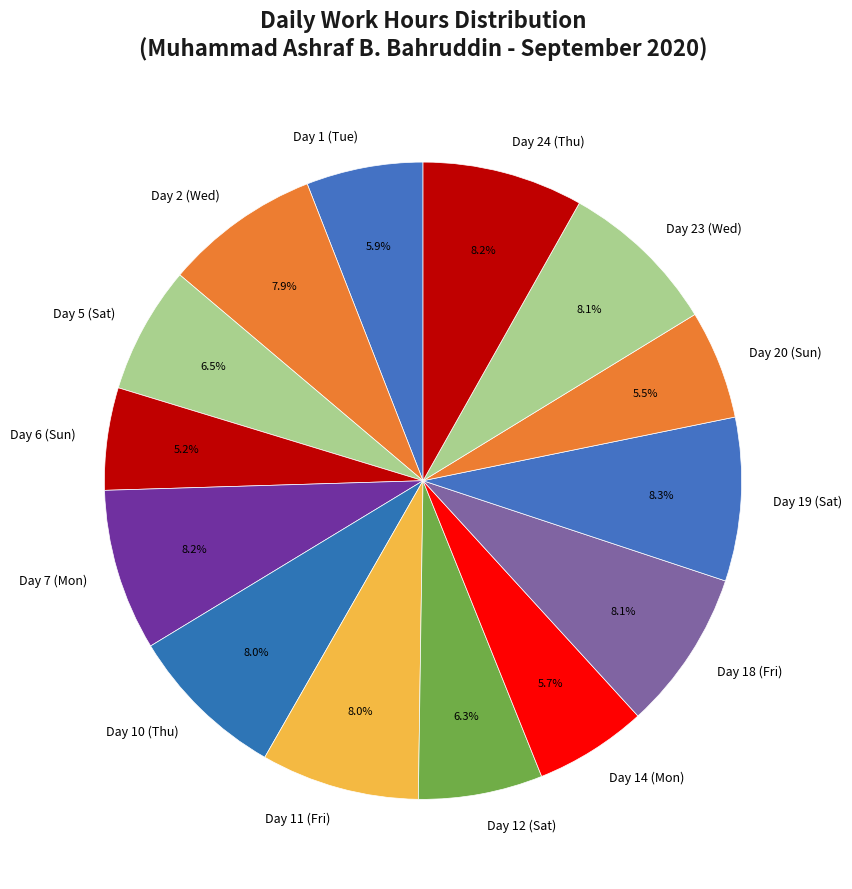

Between Day 2 (Wed) and Day 12 (Sat), which is larger?

Day 2 (Wed)